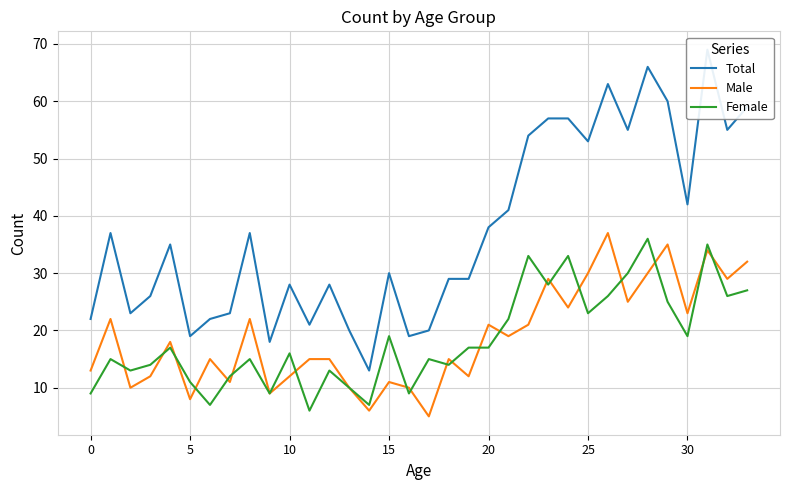

What is the smallest value displayed?

5